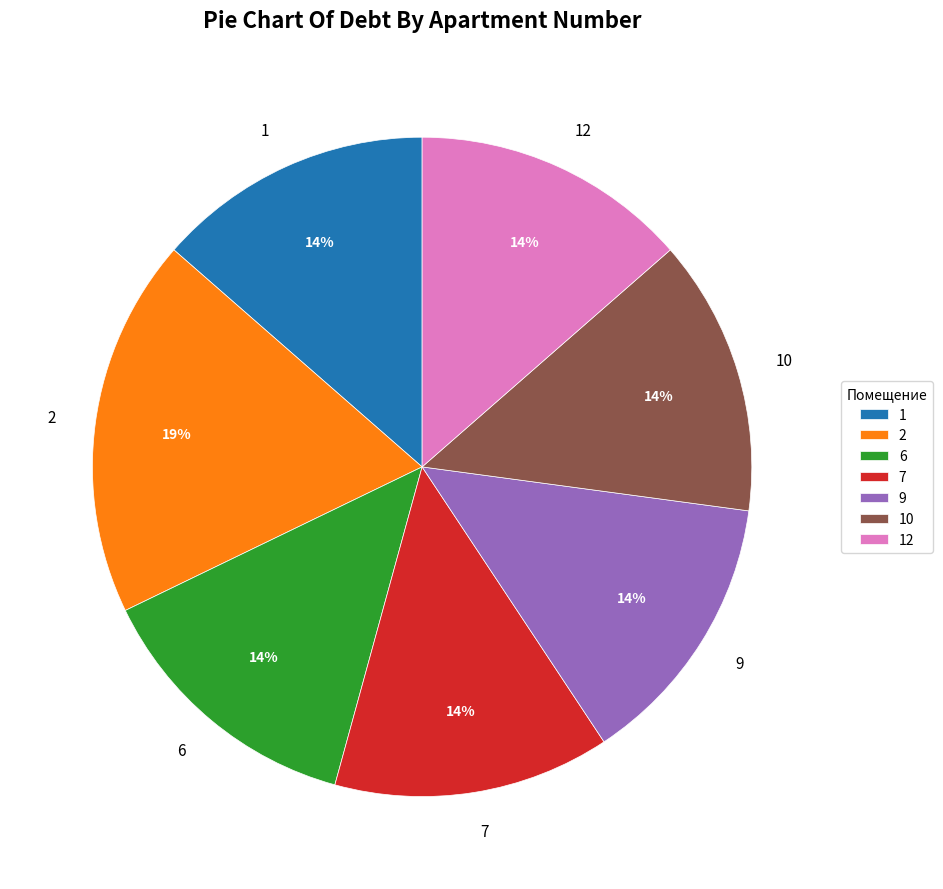

To the nearest percent, what is the combined percentage of 9 and 12?

27%